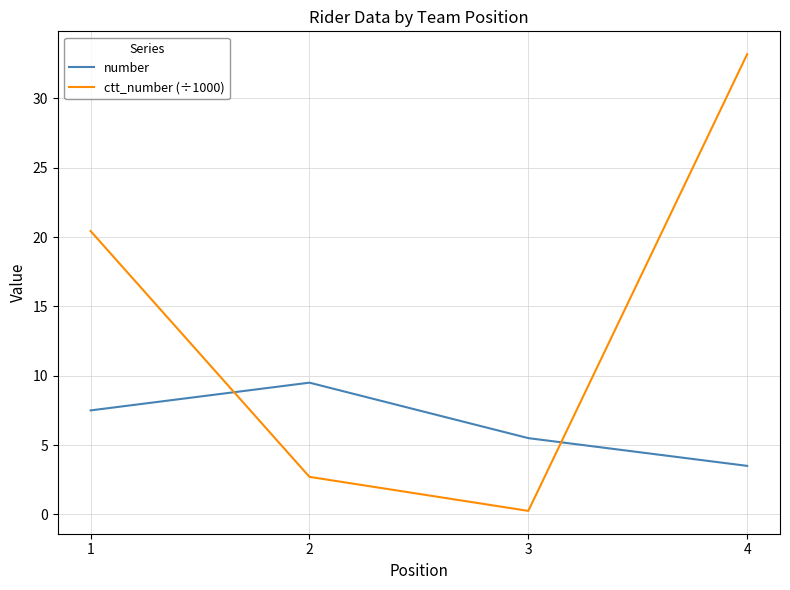

Which series has the largest range (max minus min)?

ctt_number (÷1000)